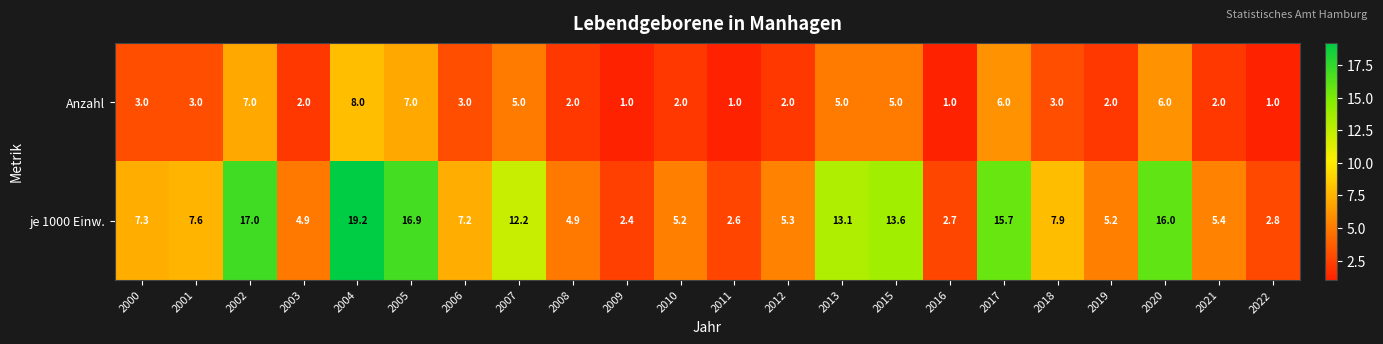

The value of je 1000 Einw. at 2003 is 4.9. True or false?

True